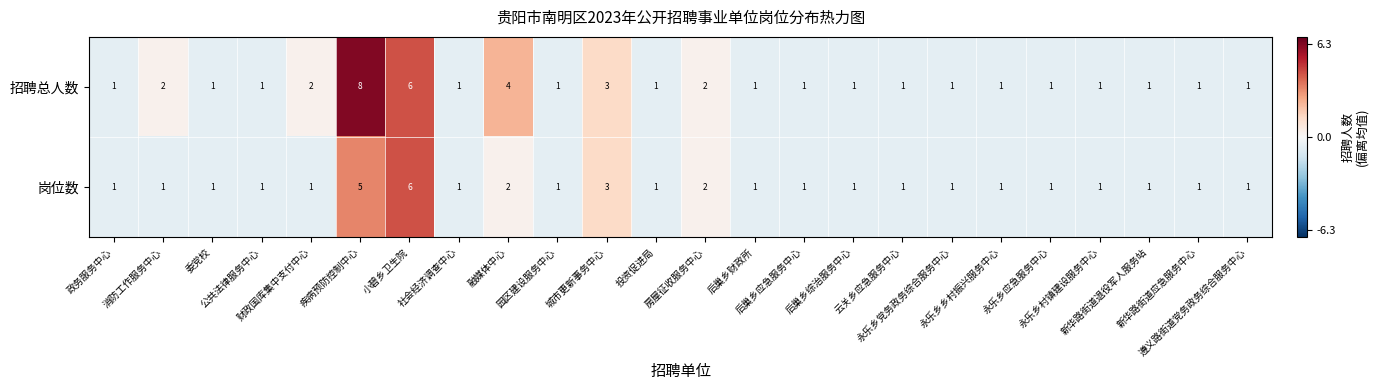

What is the sum of all 招聘总人数 values?

44